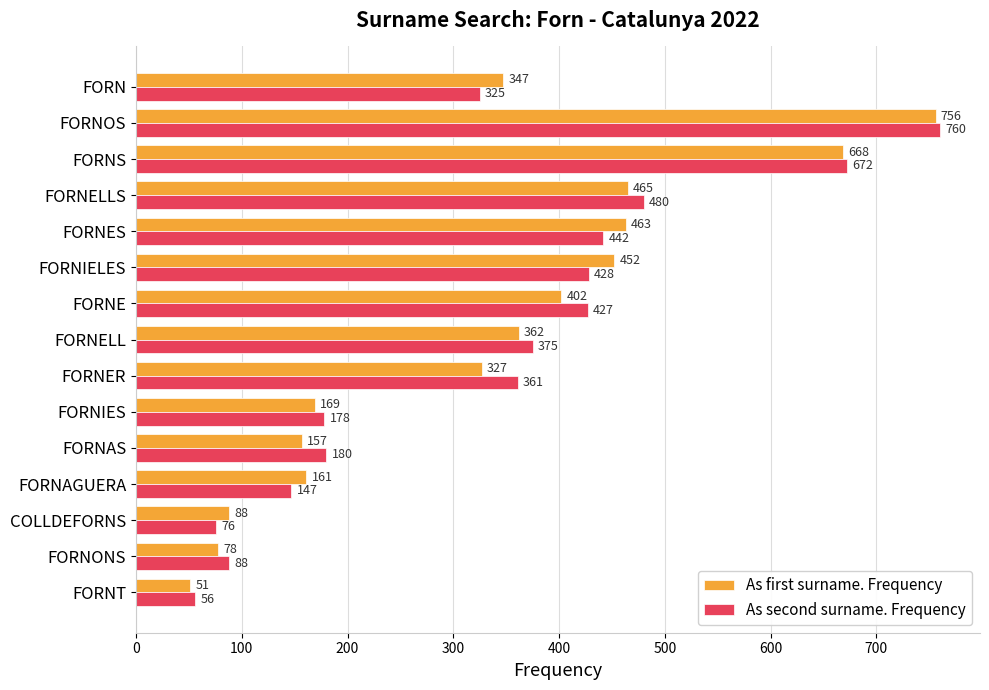

Between FORNELLS and FORNT, which series saw the biggest shift?

As second surname. Frequency